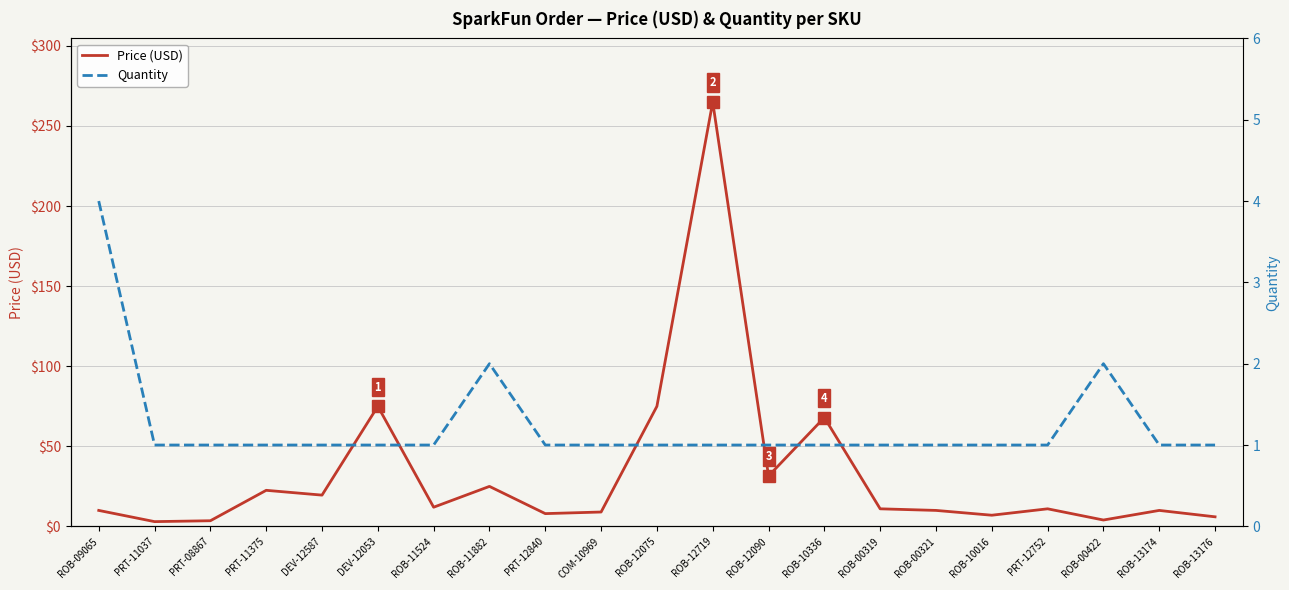

True or false: Quantity has more than 0 interior local peaks.

True